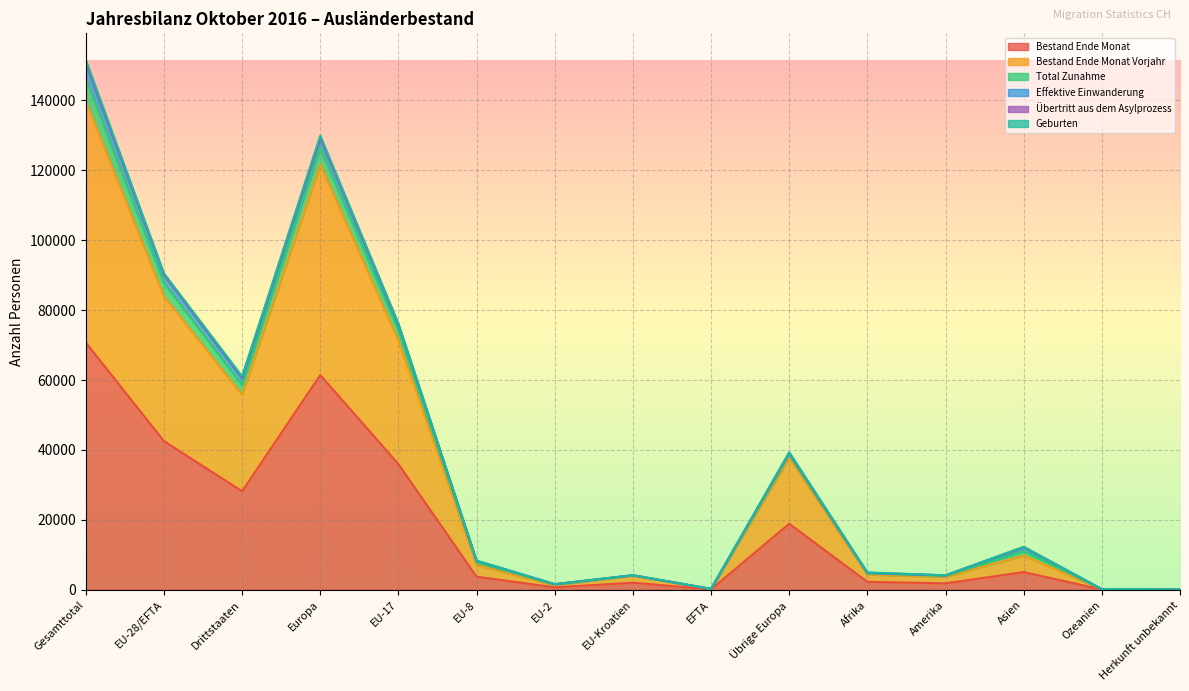

True or false: Bestand Ende Monat Vorjahr has more than 2 interior local peaks.

True